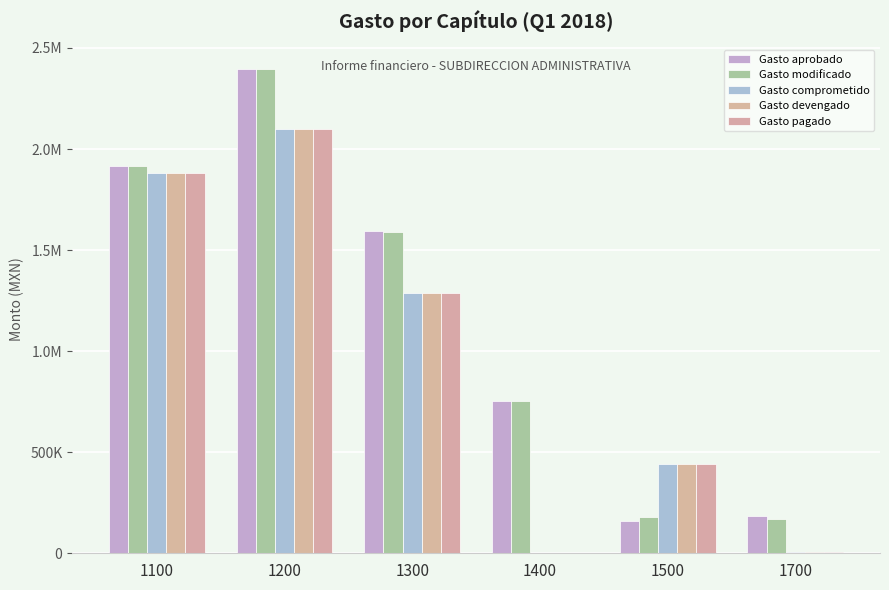

Where is Gasto modificado nearest to the value 1282624?

1300